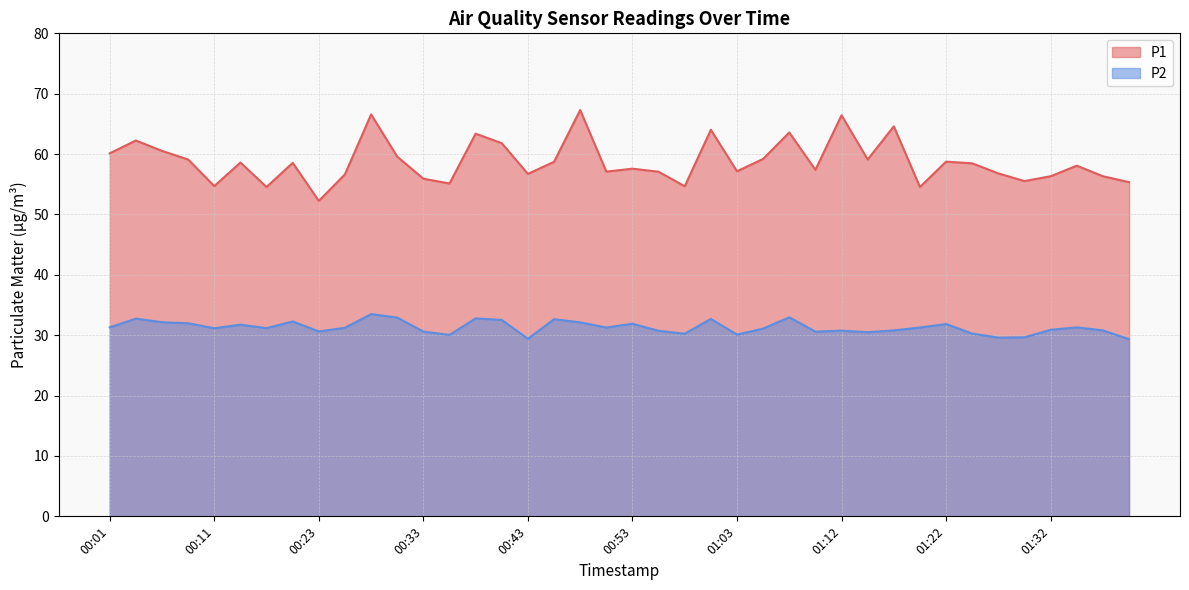

What is the average value of the P1 series?

58.8